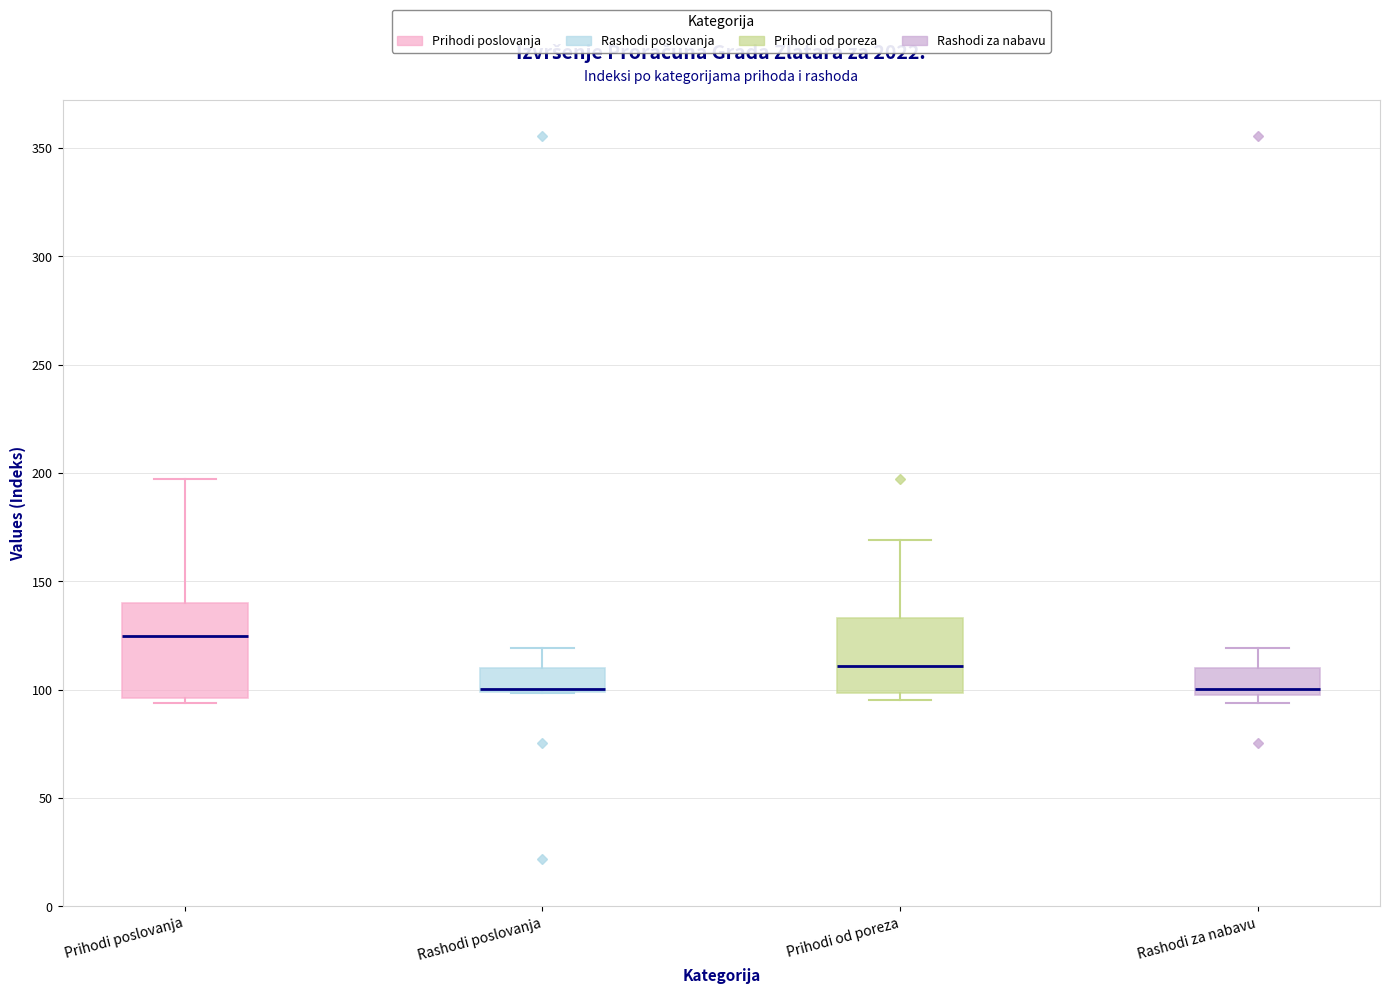

Where is the upper edge of the box for Rashodi za nabavu on the y-axis? The values are not printed on the chart, so give them approximately, as read against the axis.

110